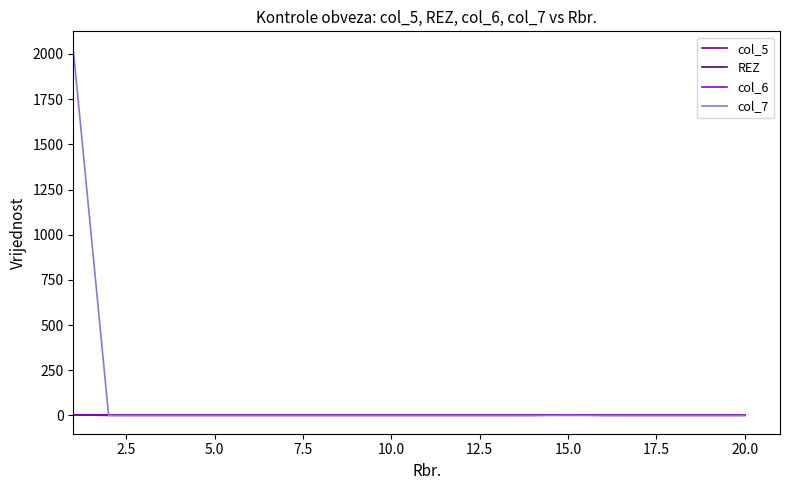

What is the sum of all col_6 values?

6